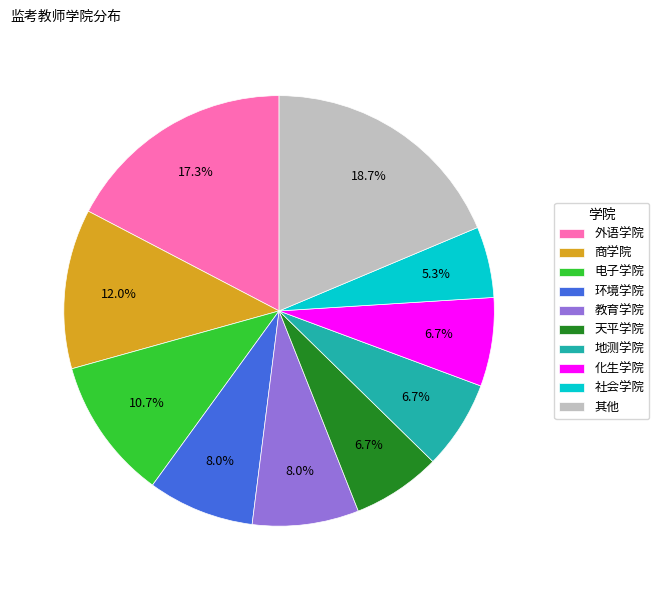

To the nearest percent, what percentage of the pie is 化生学院?

7%